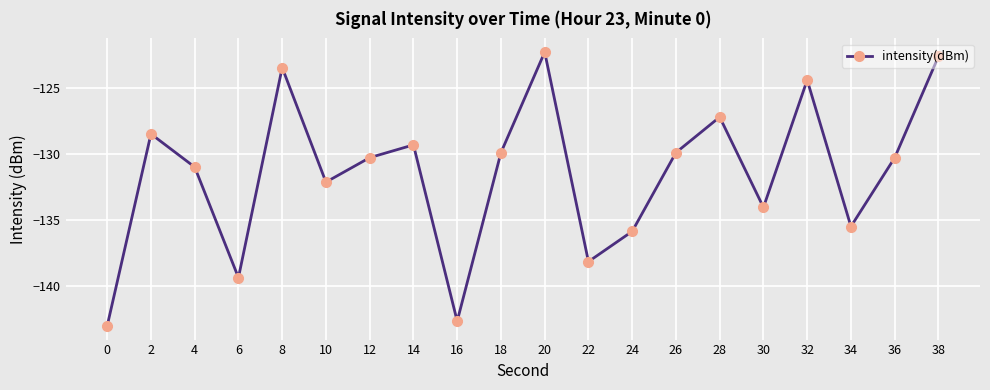

How many interior local valleys (lower than both neighbors) does the data have?

6